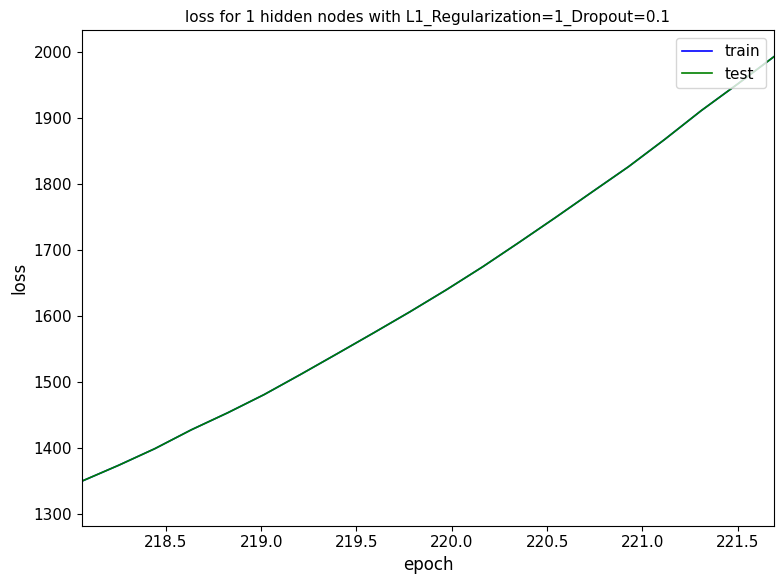

What is the average value of the train series?

1642.2